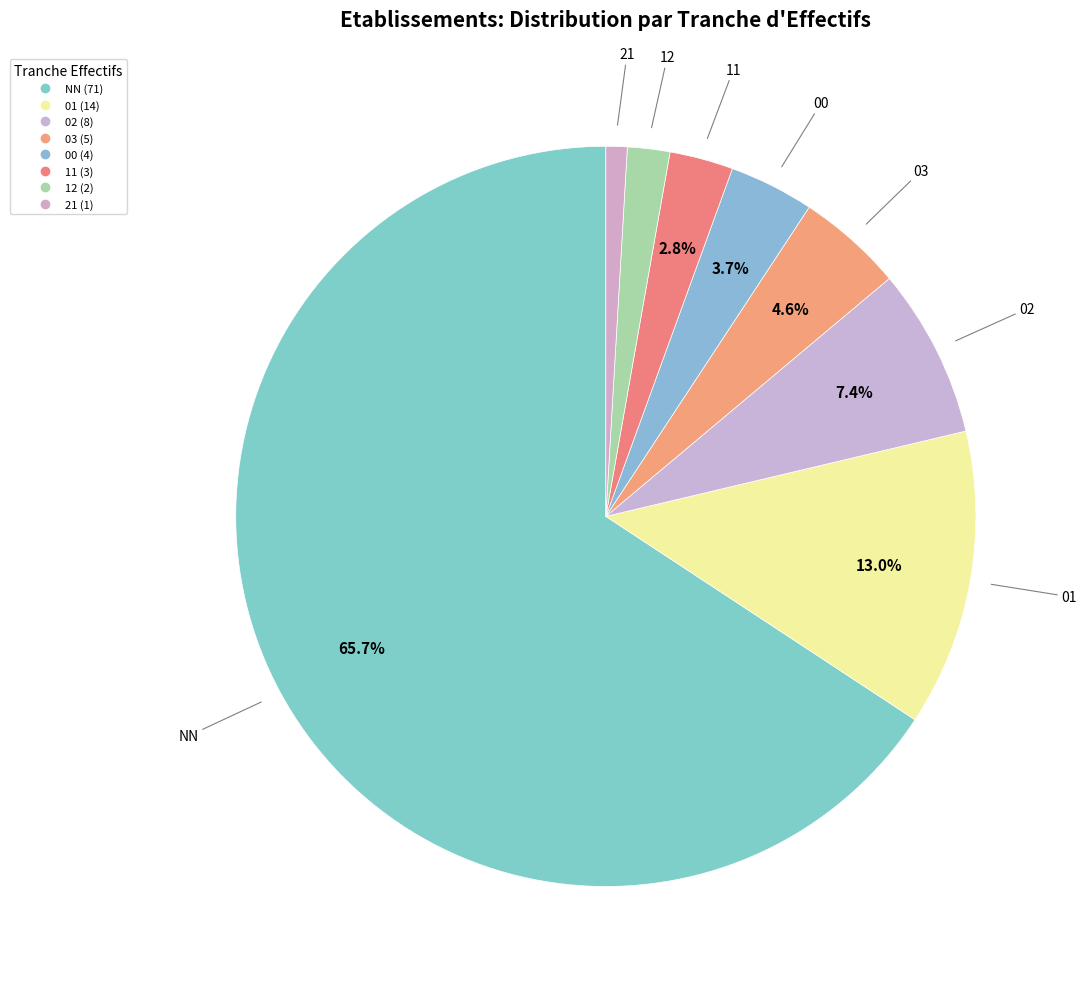

The NN slice represents 65% of the pie. True or false?

True